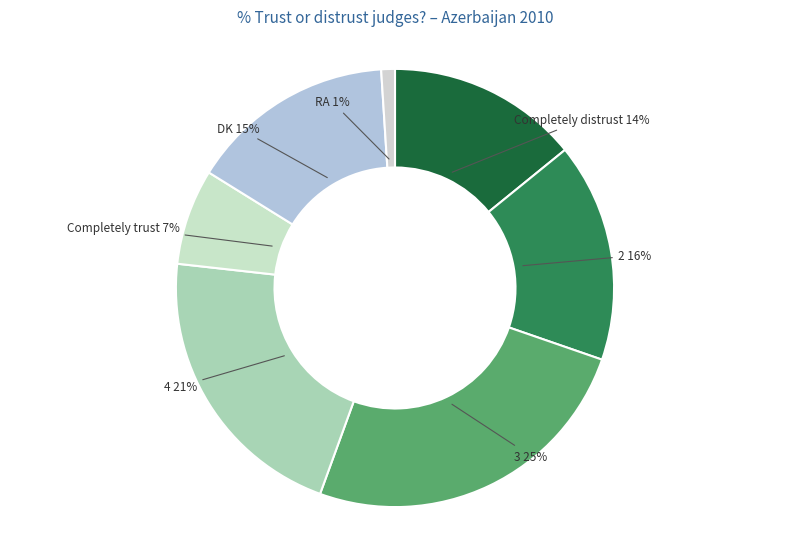

True or false: Completely trust accounts for 1% of the total.

False